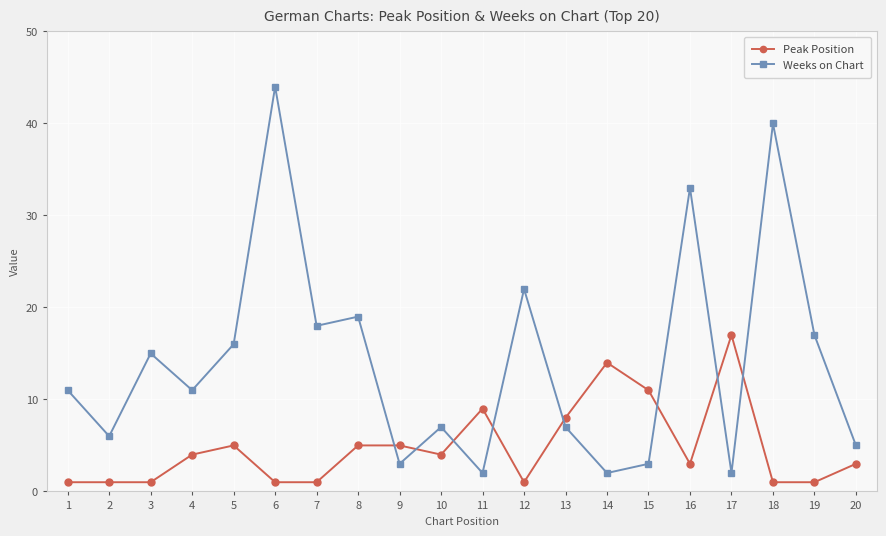

Where is the first local maximum for Weeks on Chart?

3